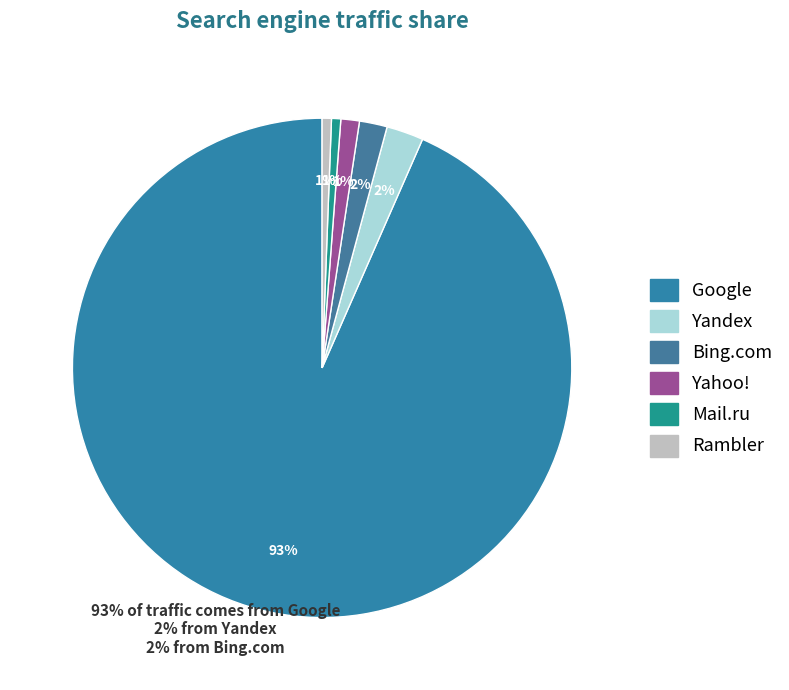

How much of the chart is everything except Yahoo!?

98.8%